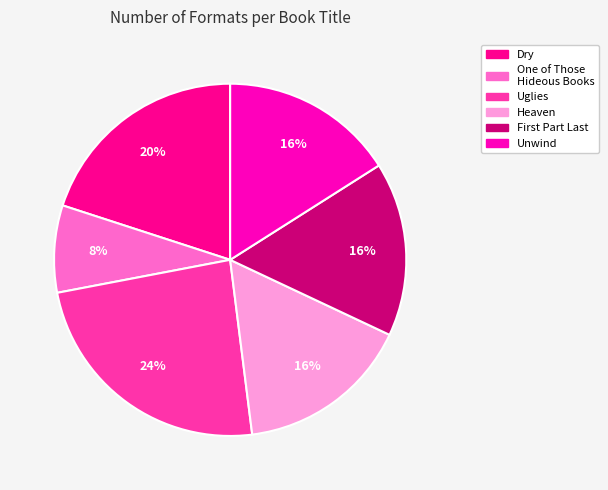

To the nearest percent, what is the difference between the largest and smallest slice percentages?

16%